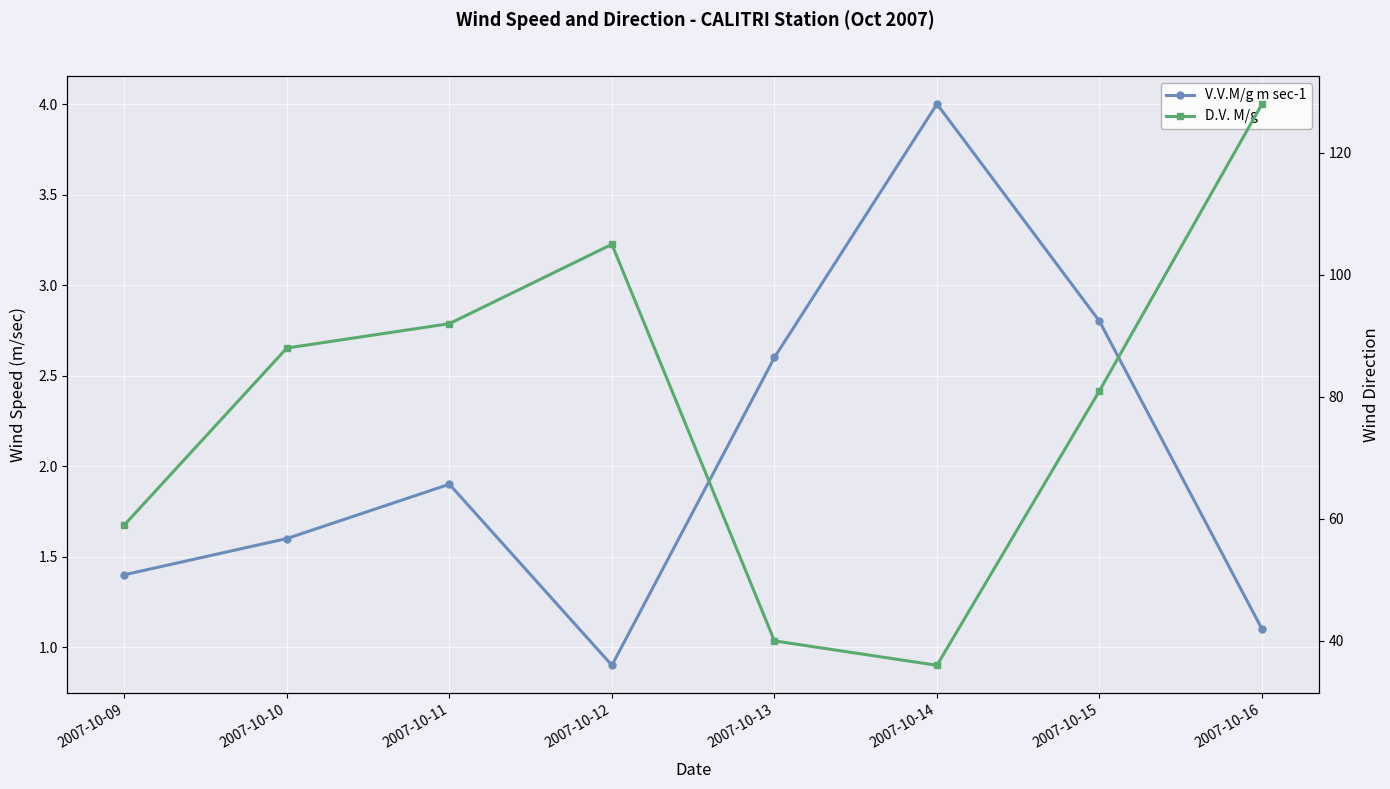

True or false: D.V. M/g and V.V.M/g m sec-1 intersect in this chart.

False